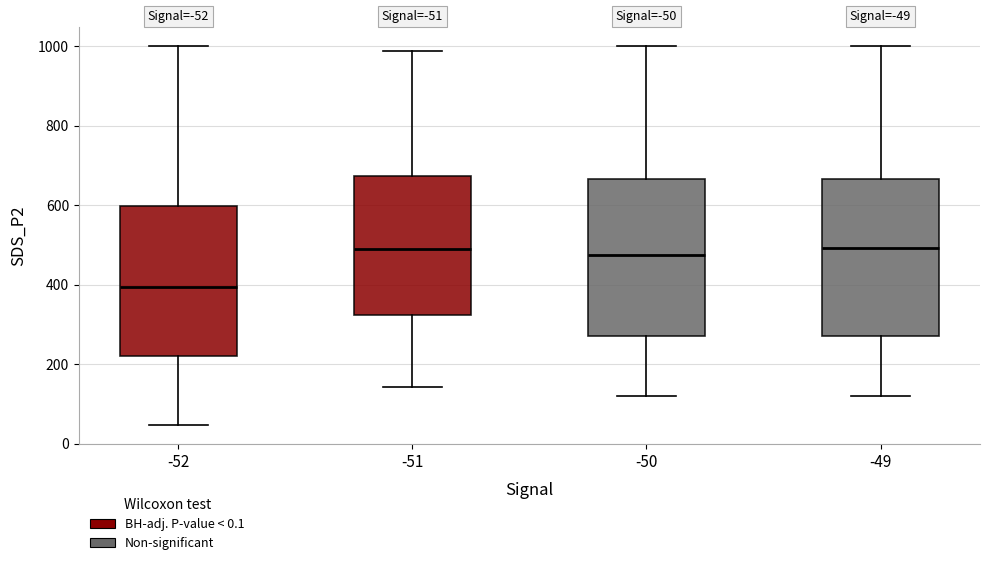

Where does the median line of the box at x = -50 sit on the y-axis? The values are not printed on the chart, so give them approximately, as read against the axis.

480